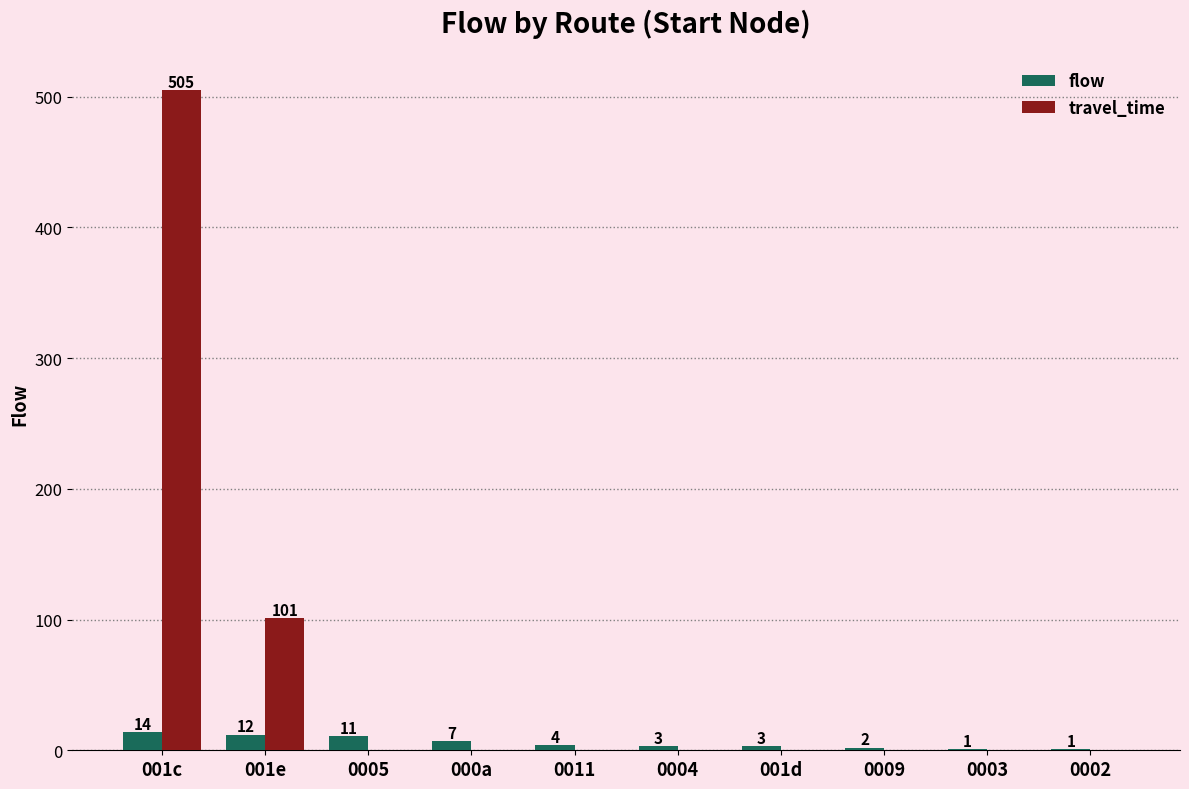

What is the sum of the flow values at 0005 and 0002?

12